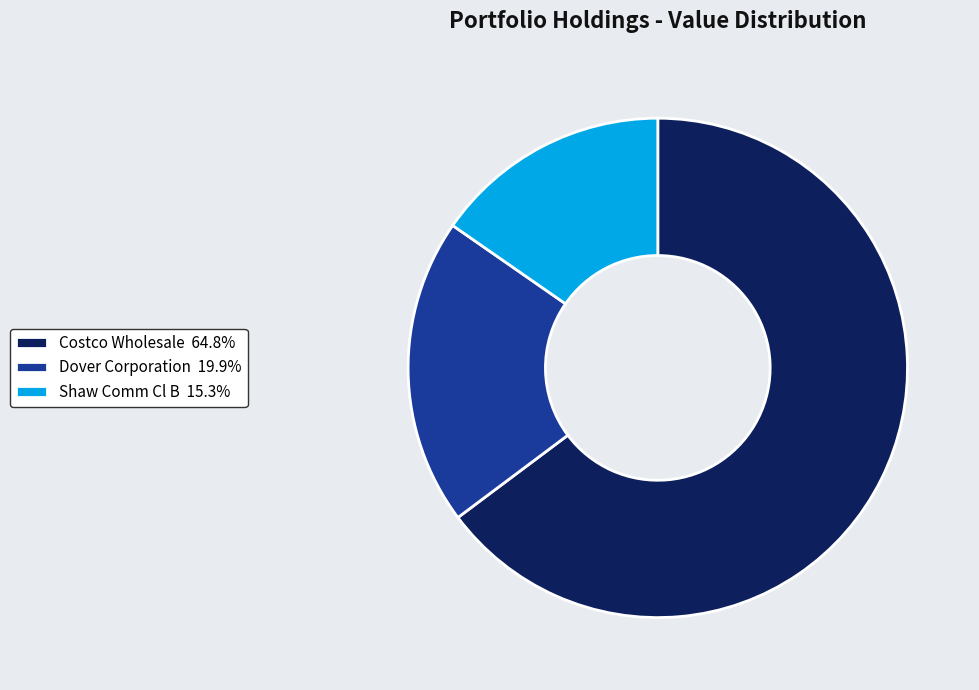

Rank the categories by value from lowest to highest.

Shaw Comm Cl B, Dover Corporation, Costco Wholesale